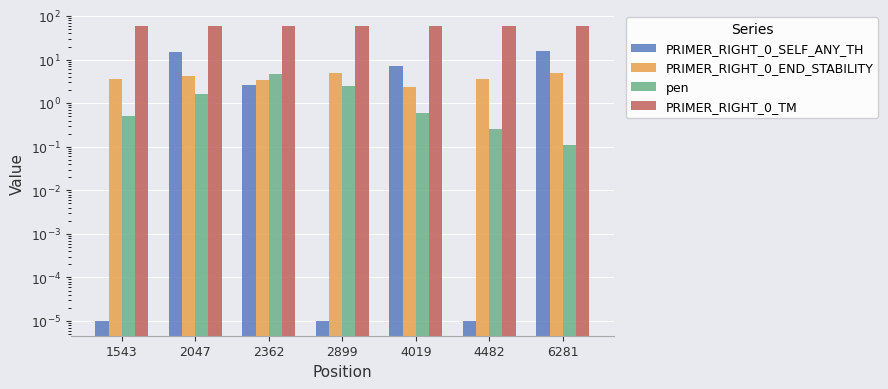

What is the difference between the PRIMER_RIGHT_0_END_STABILITY values at 2899 and 2362?

1.4